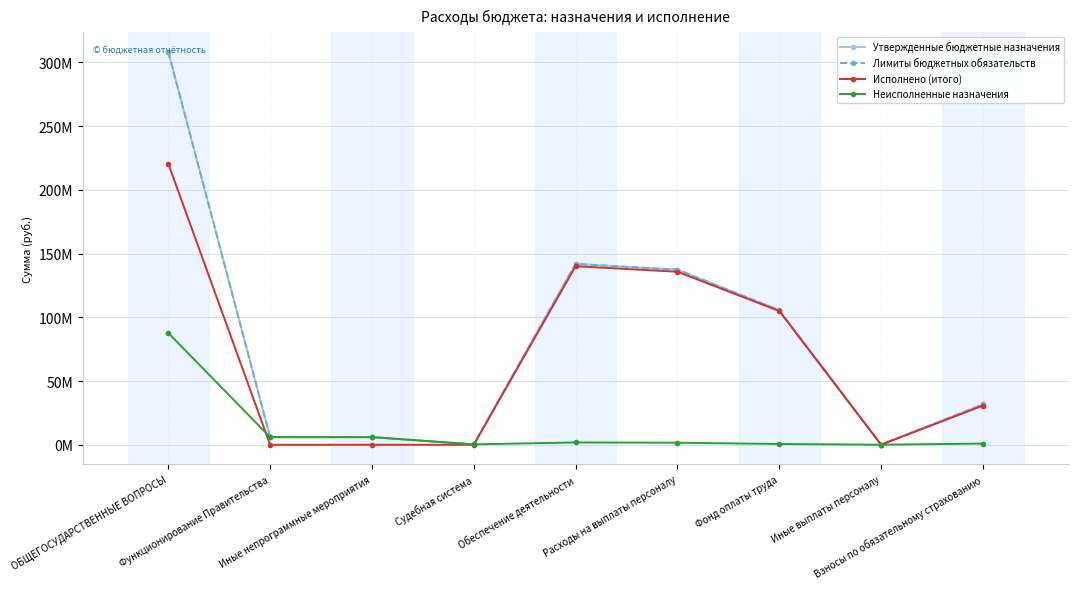

Is this an area chart (filled region under the line)?

No